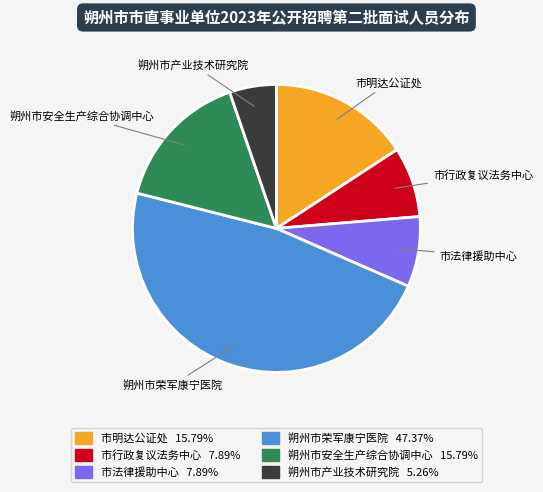

Combined, do 市法律援助中心 and 朔州市荣军康宁医院 account for over 50%?

Yes